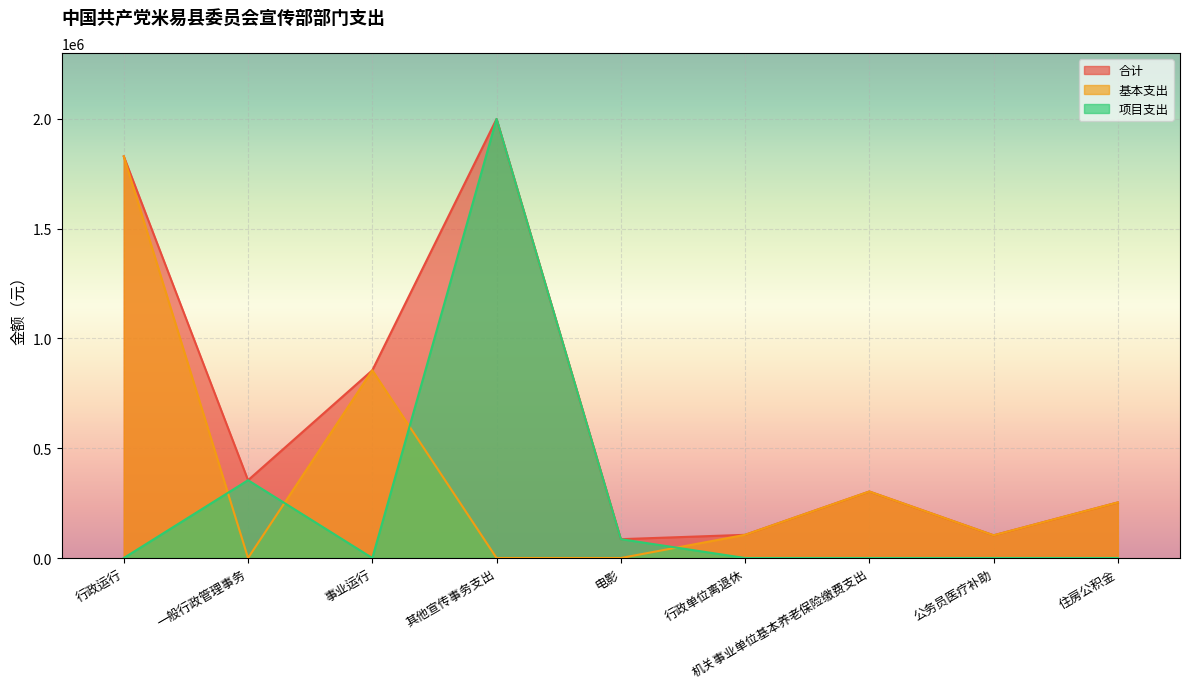

Does the chart display data point markers on the line(s)?

No